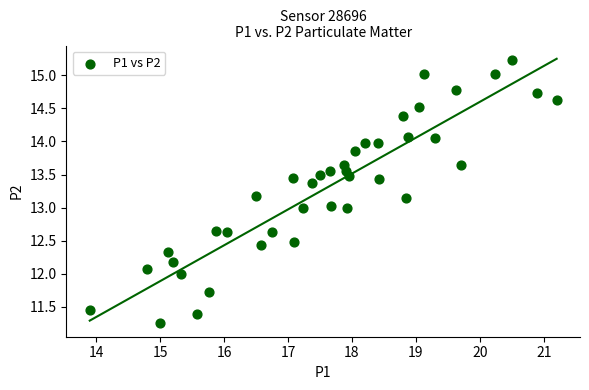

What is the range of Y values (max minus min)?

4.0